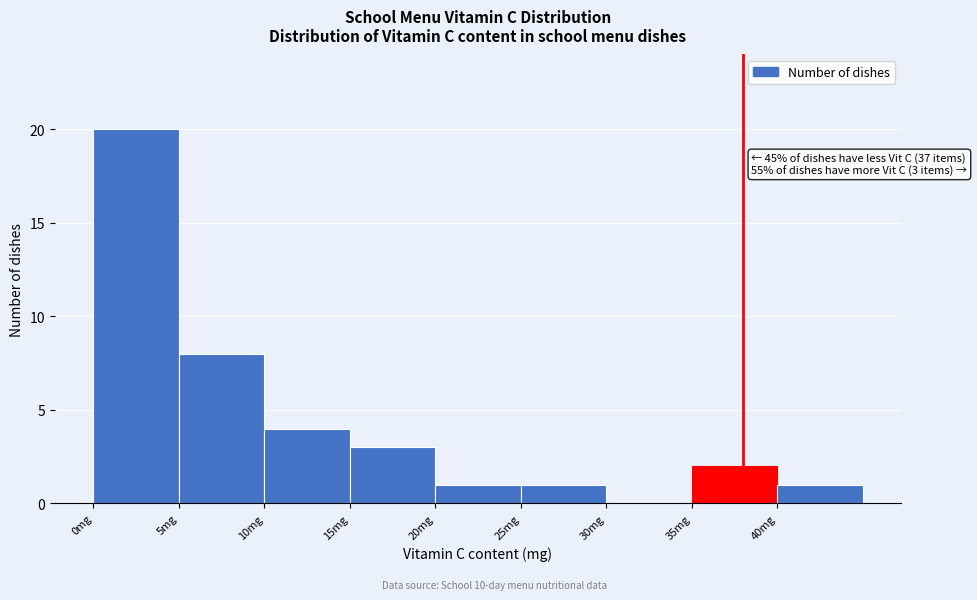

Over which range of the x-axis is the bar tallest?

0 to 5